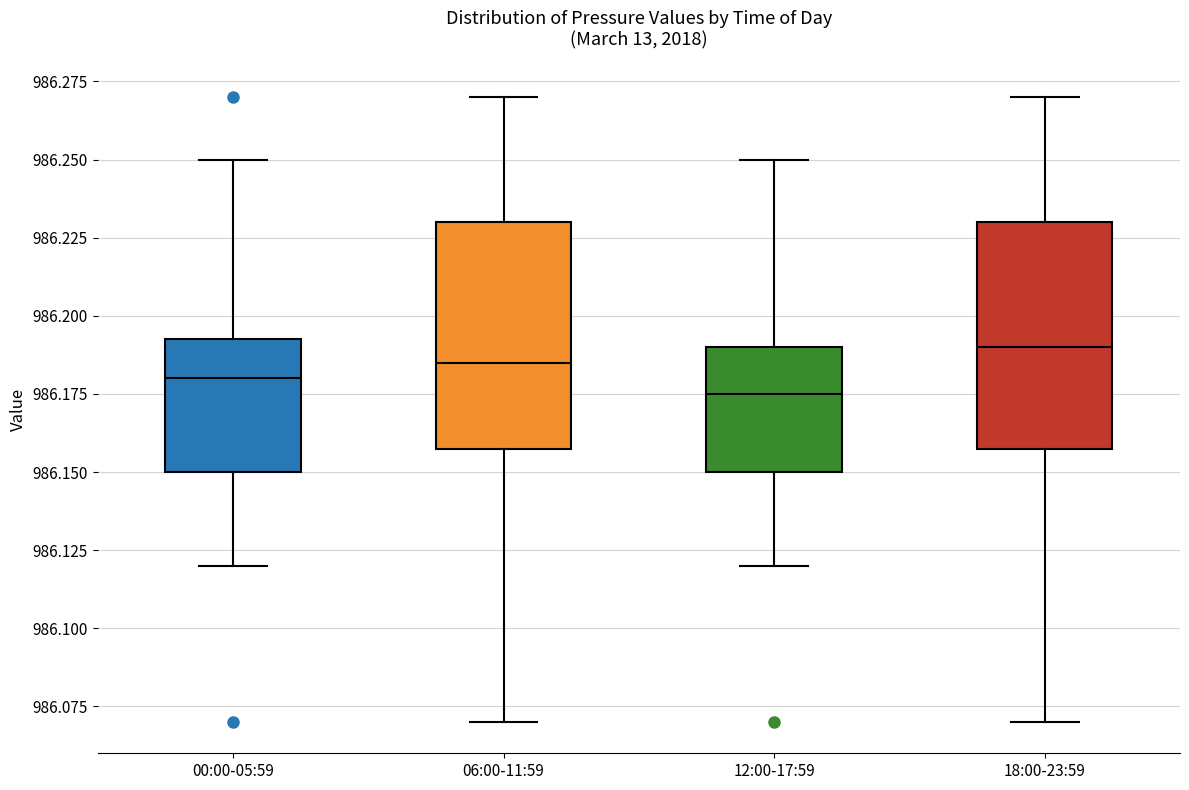

Reading left to right, transcribe this box plot: for each box, give where its median line is, the range the box spans, and where its two whiskers end, as read against the y-axis. The values are not printed on the chart, so give them approximately, as read against the axis.

00:00-05:59: median 986.180, box 986.150 to 986.195, whiskers 986.120 to 986.250
06:00-11:59: median 986.185, box 986.160 to 986.230, whiskers 986.070 to 986.270
12:00-17:59: median 986.175, box 986.150 to 986.190, whiskers 986.120 to 986.250
18:00-23:59: median 986.190, box 986.160 to 986.230, whiskers 986.070 to 986.270